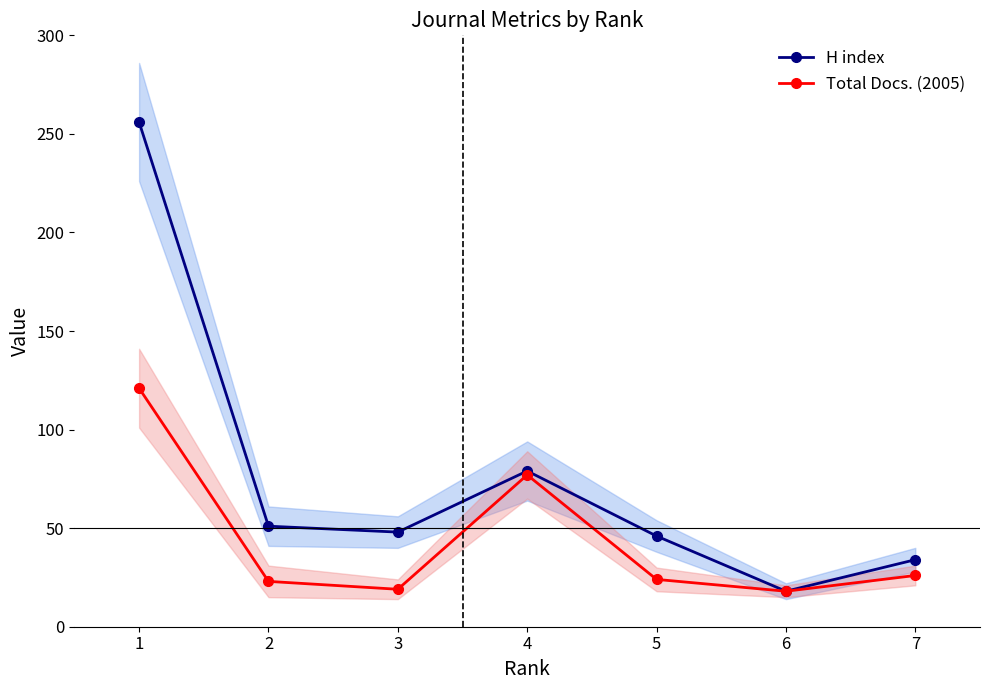

What is the minimum value for Total Docs. (2005)?

18